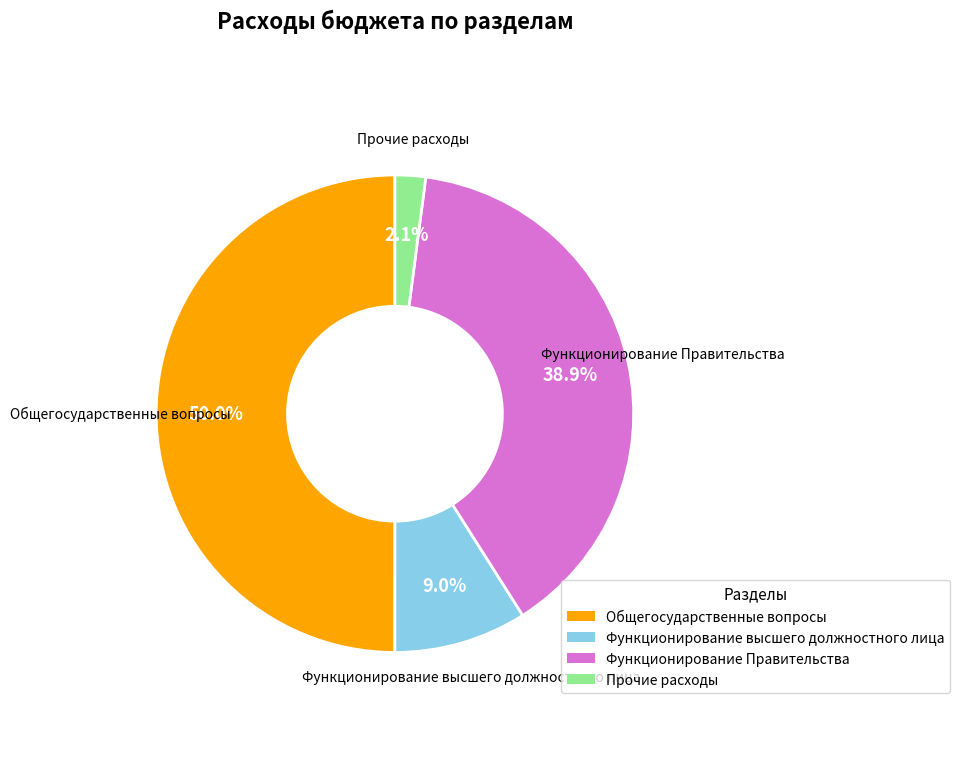

Approximately how many times larger is the value at Общегосударственные вопросы compared to Функционирование Правительства?

1.3